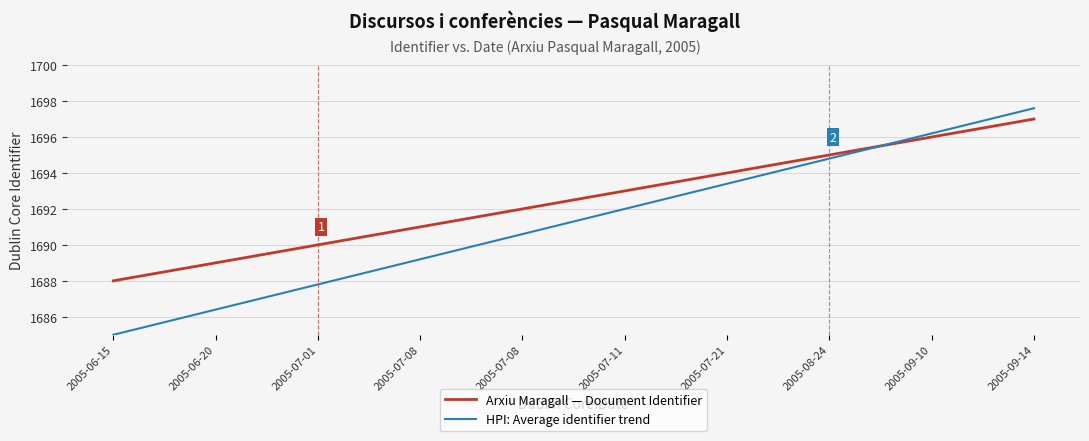

Is the value of HPI: Average identifier trend at 2005-08-24 greater than the value of Arxiu Maragall — Document Identifier at 2005-07-21?

Yes